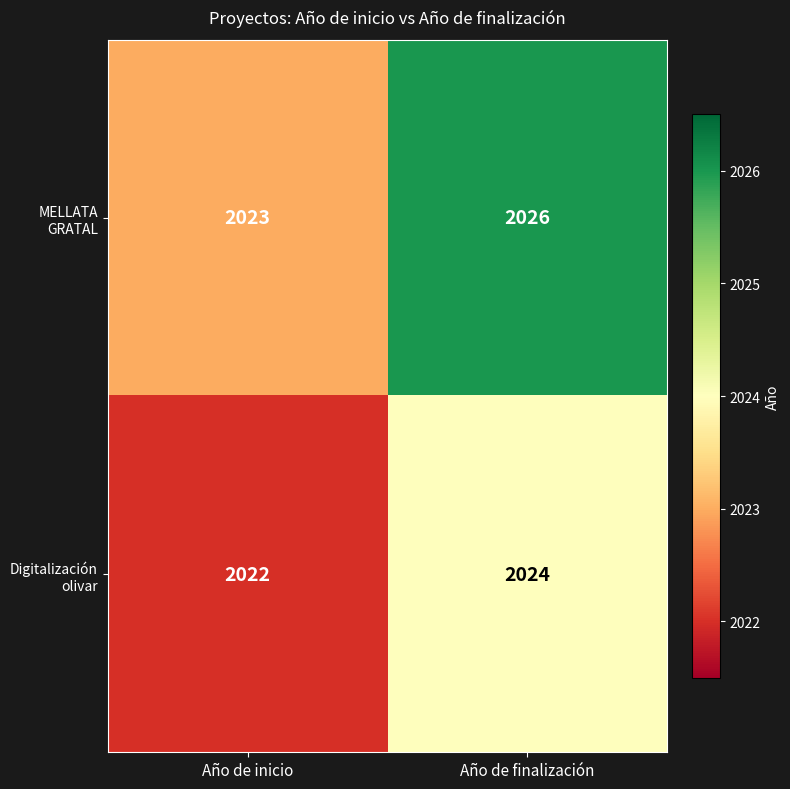

What is the spread (max minus min) of values at Año de inicio?

1